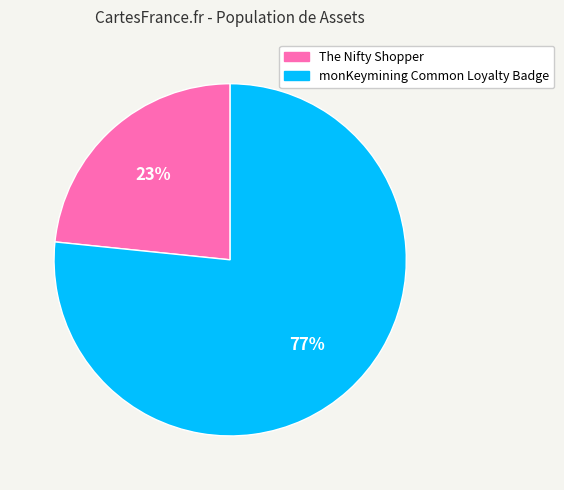

How many slices are in this pie chart?

2